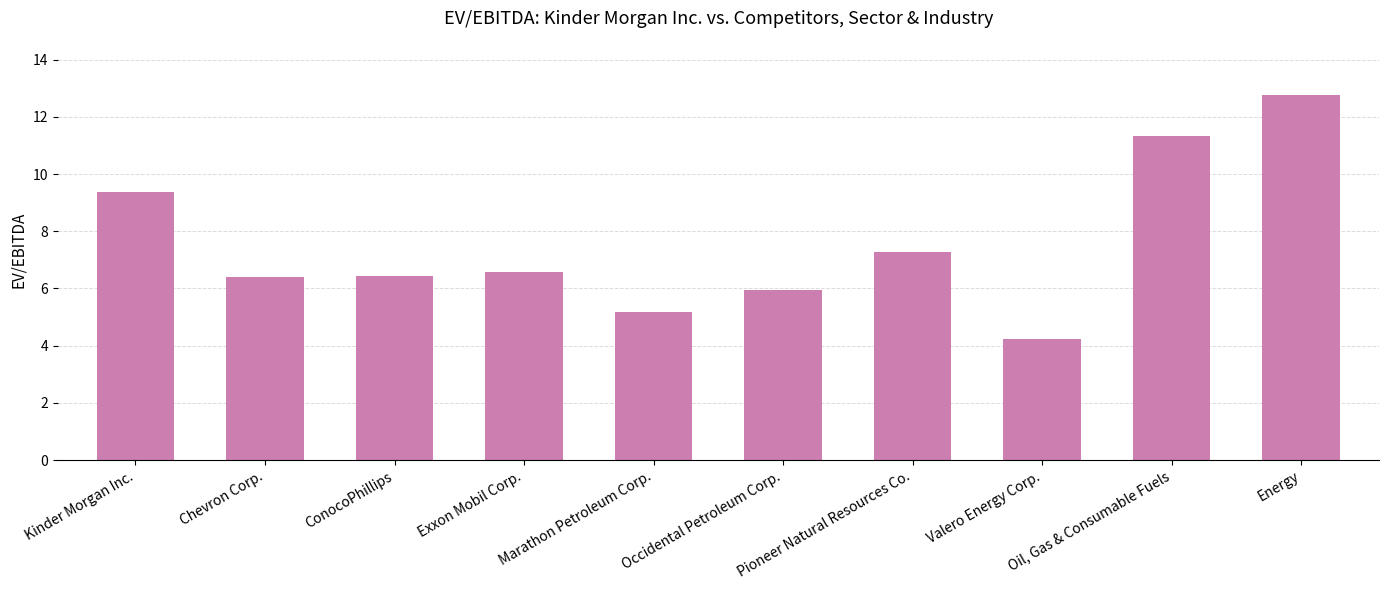

How many categories are shown in the chart?

10